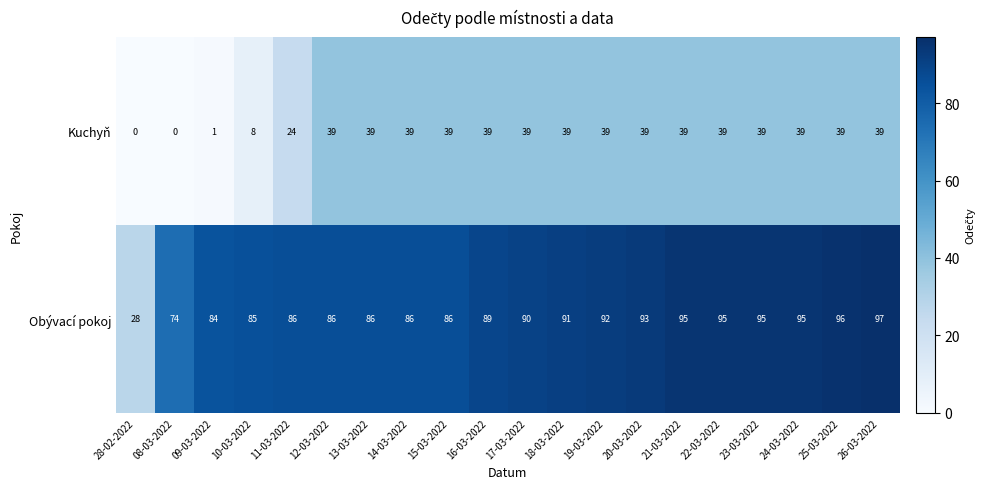

What is the total value across all series at 08-03-2022?

74